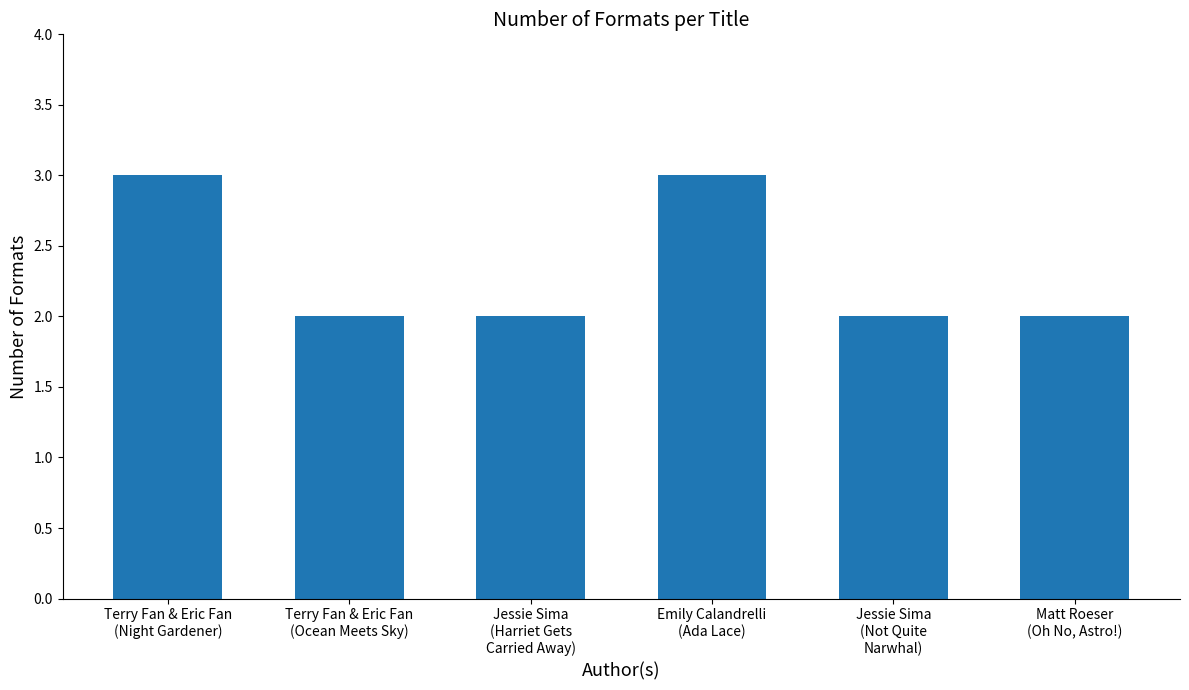

Reading left to right, transcribe all the data shown in this chart.

3	2	2	3	2	2